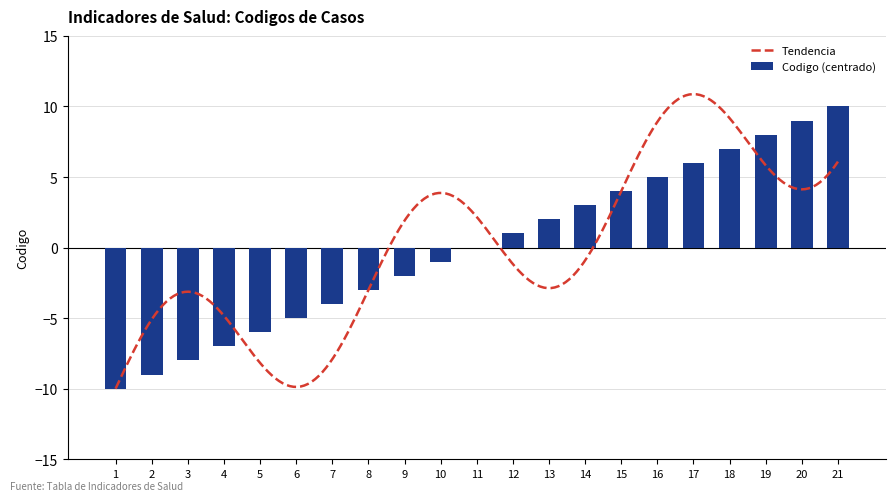

How many positive values are there?

10